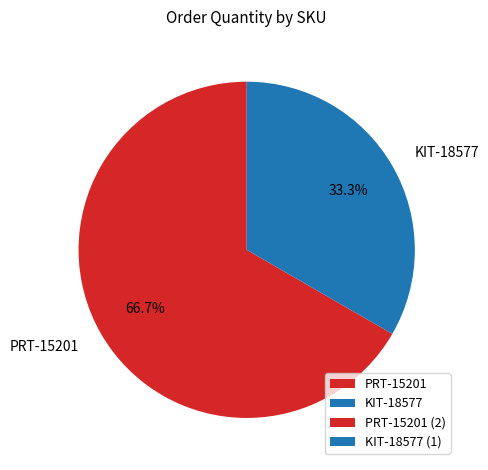

How much of the chart is everything except KIT-18577?

66.7%